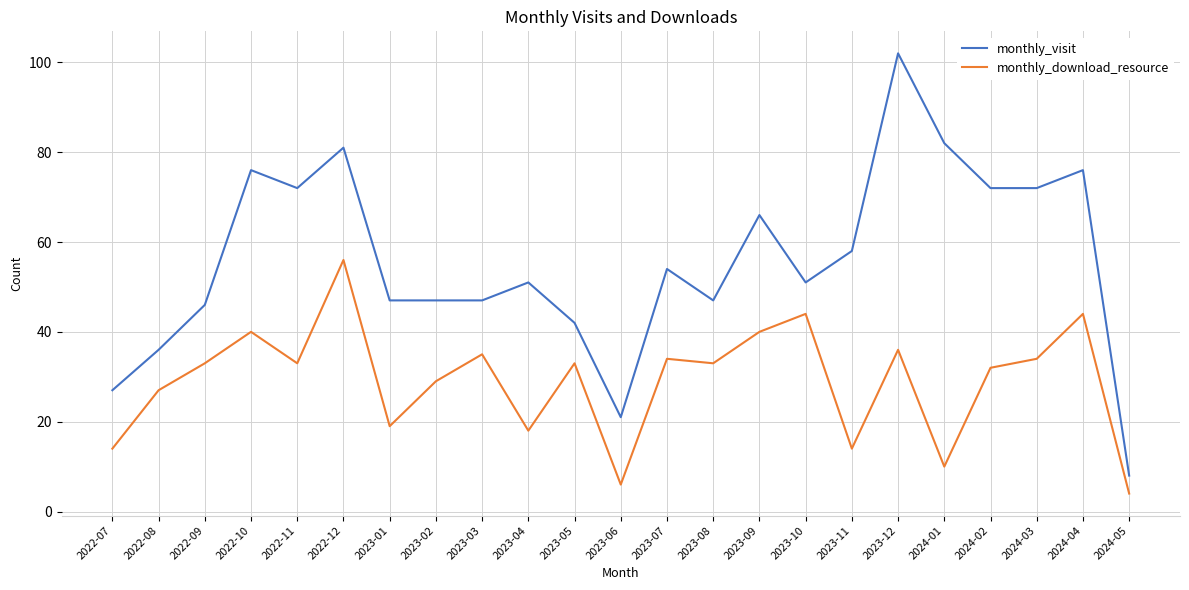

What is the difference between the maximum and second lowest values in the monthly_visit series?

81